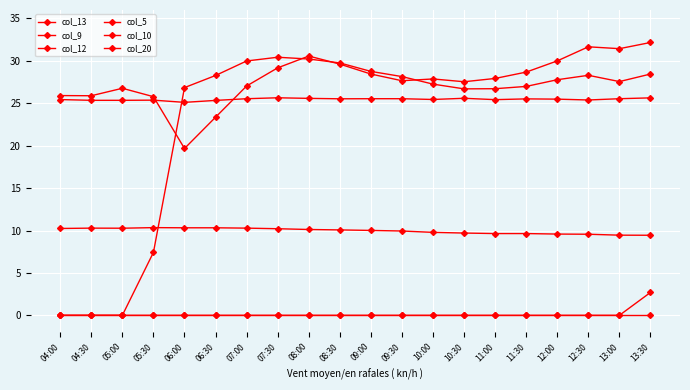

At how many categories does at least one series exceed 3?

20